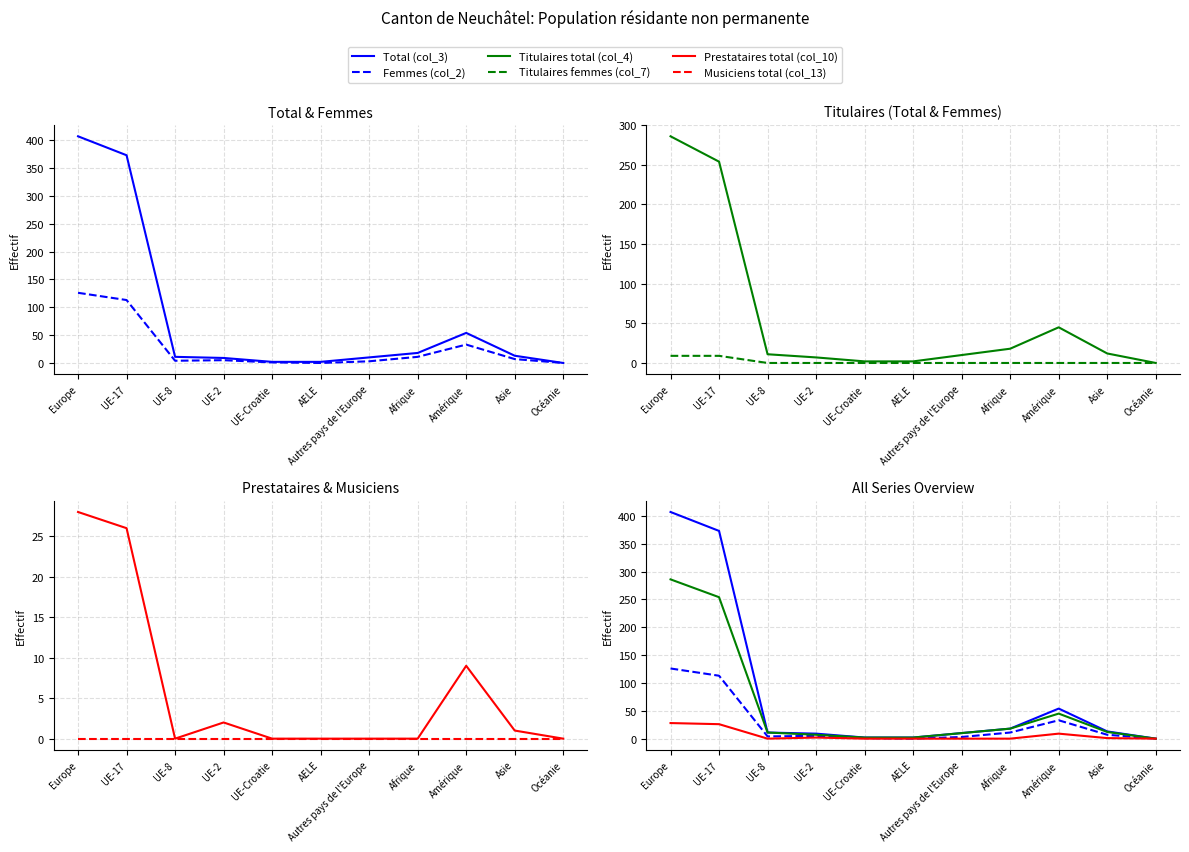

True or false: Prestataires total (col_10) and Musiciens total (col_13) cross at least once.

False